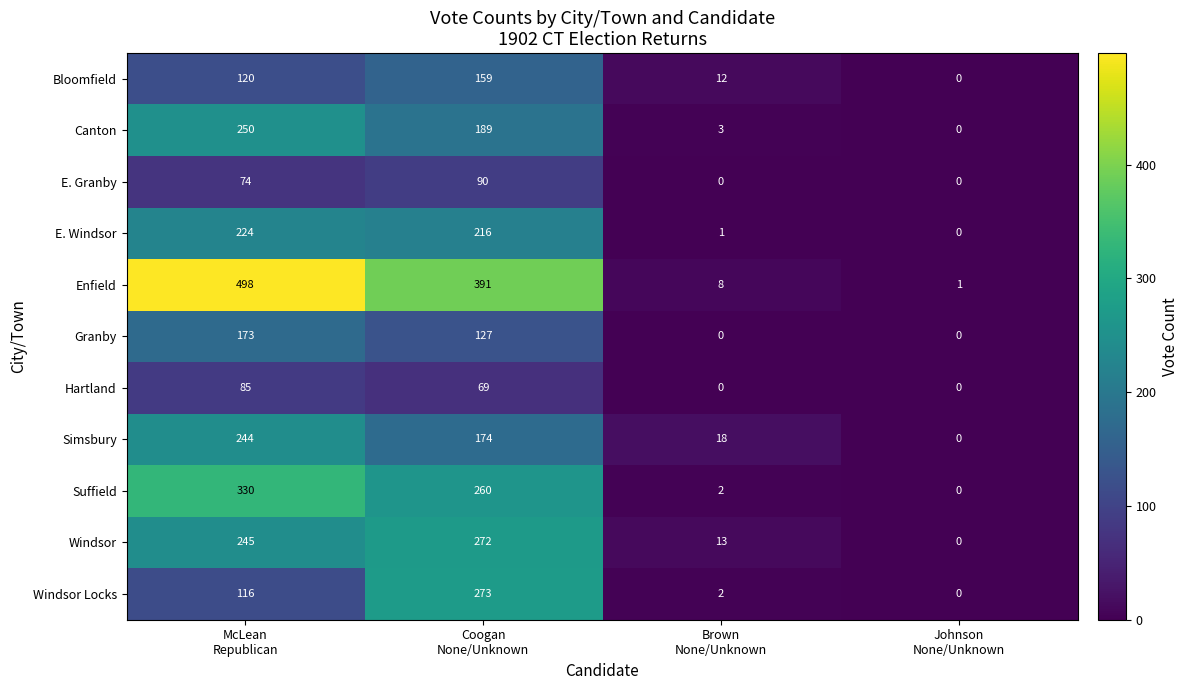

What is the total value across all series at McLean
Republican?

2359